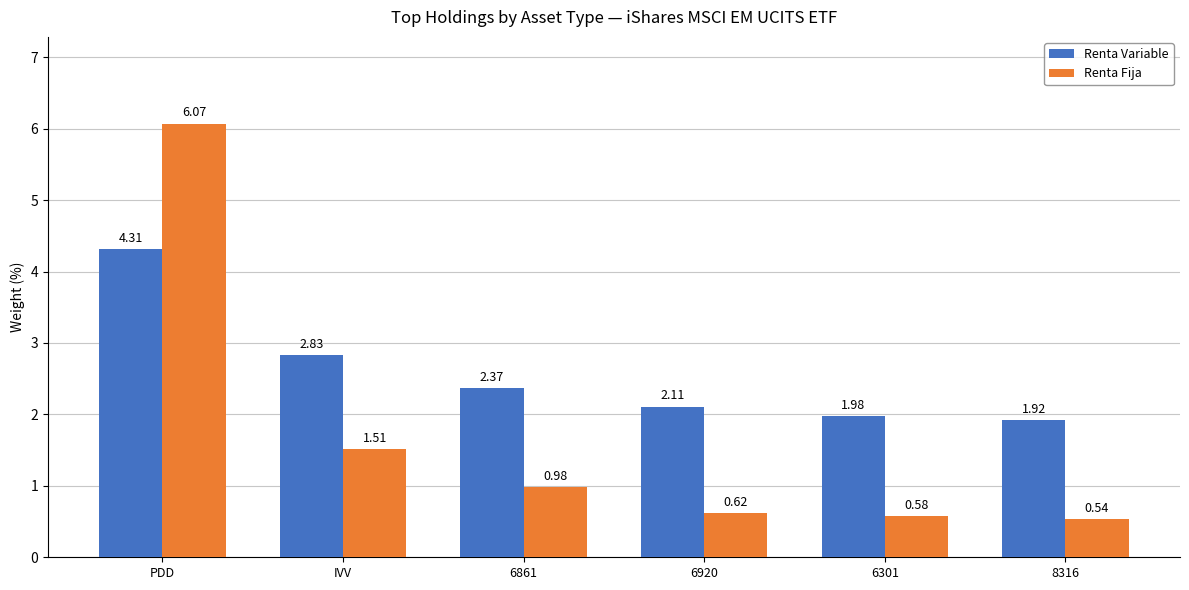

How many groups of bars are there?

6